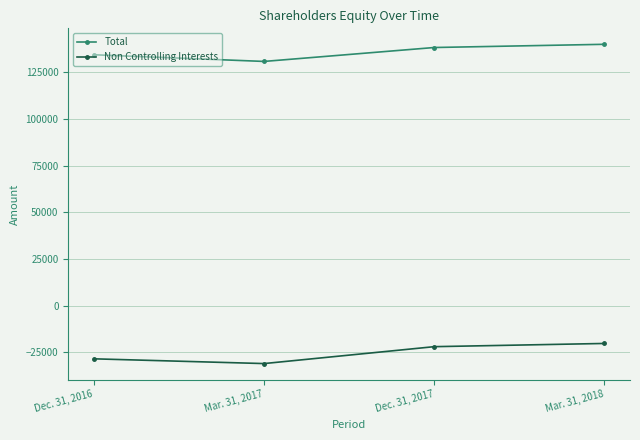

How many data points in Non Controlling Interests are above -21921?

1